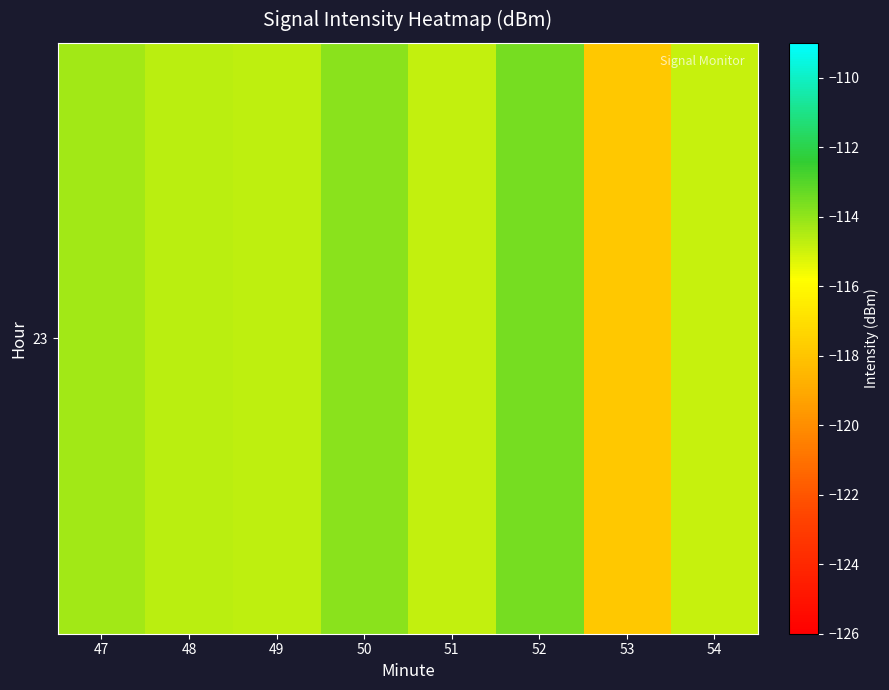

Reading left to right, list all the values displayed in this chart.

-114.3	-114.7	-114.7	-113.9	-114.8	-113.6	-117.9	-114.9